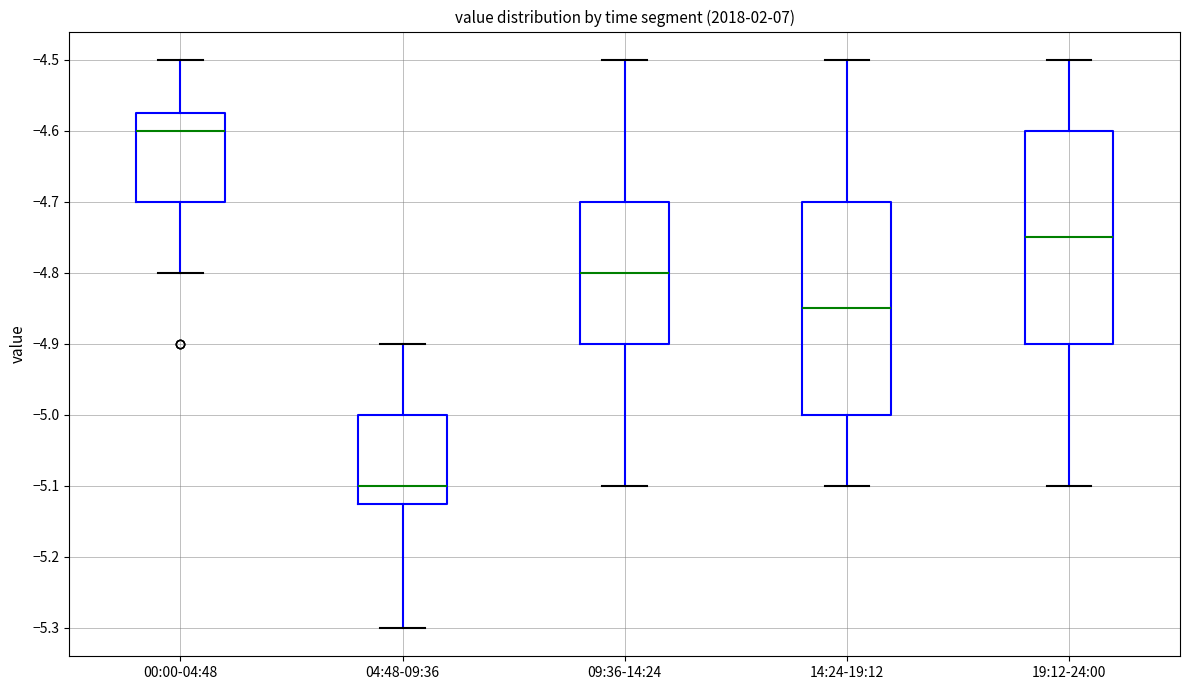

Reading left to right, transcribe this box plot: for each box, give where its median line is, the range the box spans, and where its two whiskers end, as read against the y-axis. The values are not printed on the chart, so give them approximately, as read against the axis.

00:00-04:48: median -4.60, box -4.70 to -4.57, whiskers -4.80 to -4.50
04:48-09:36: median -5.10, box -5.12 to -5.00, whiskers -5.30 to -4.90
09:36-14:24: median -4.80, box -4.90 to -4.70, whiskers -5.10 to -4.50
14:24-19:12: median -4.85, box -5.00 to -4.70, whiskers -5.10 to -4.50
19:12-24:00: median -4.75, box -4.90 to -4.60, whiskers -5.10 to -4.50